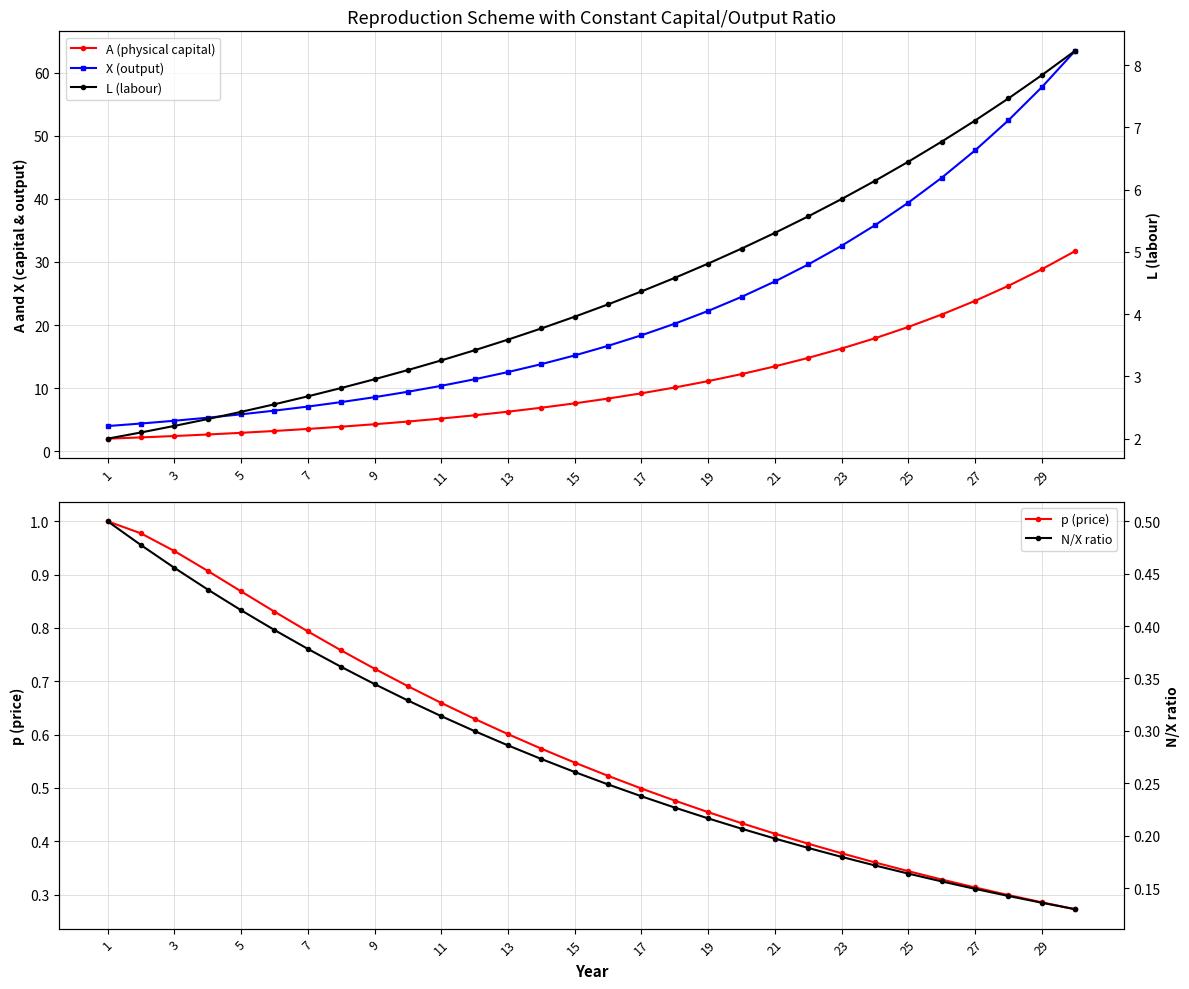

True or false: p (price) has more than 2 points higher than both neighbors.

False